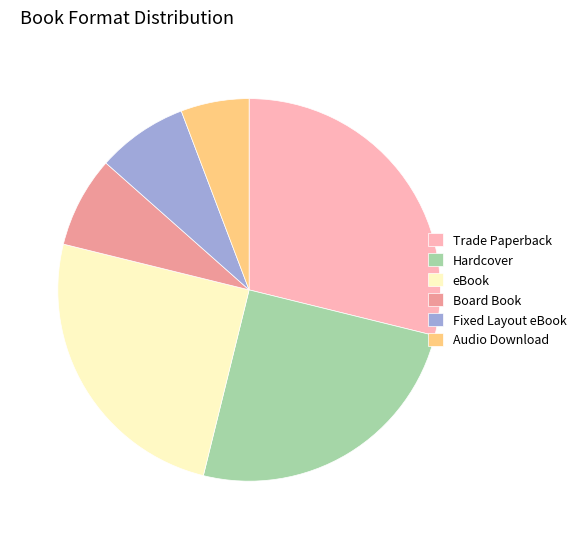

Which has a higher value, Fixed Layout eBook or Trade Paperback?

Trade Paperback